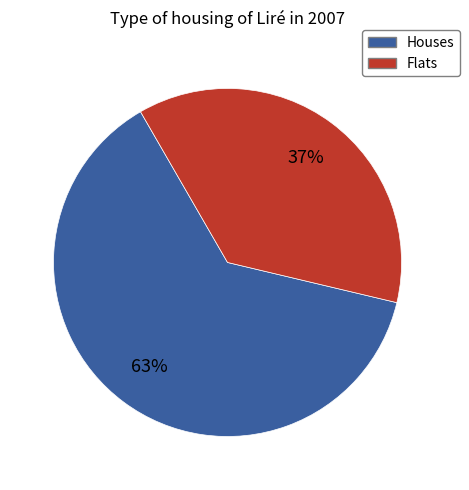

Does any single category account for the majority?

Yes